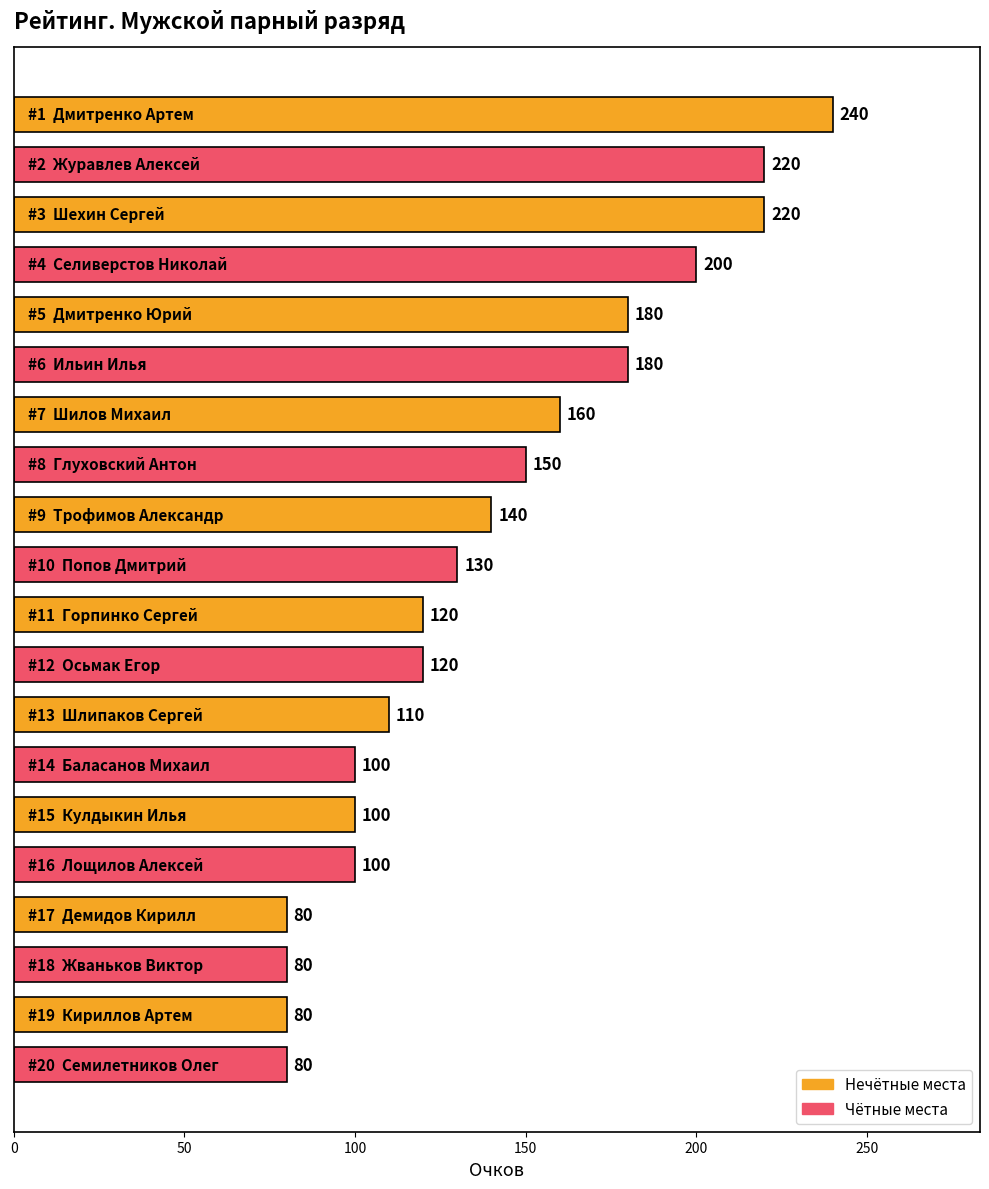

How many data points does each series have?

20